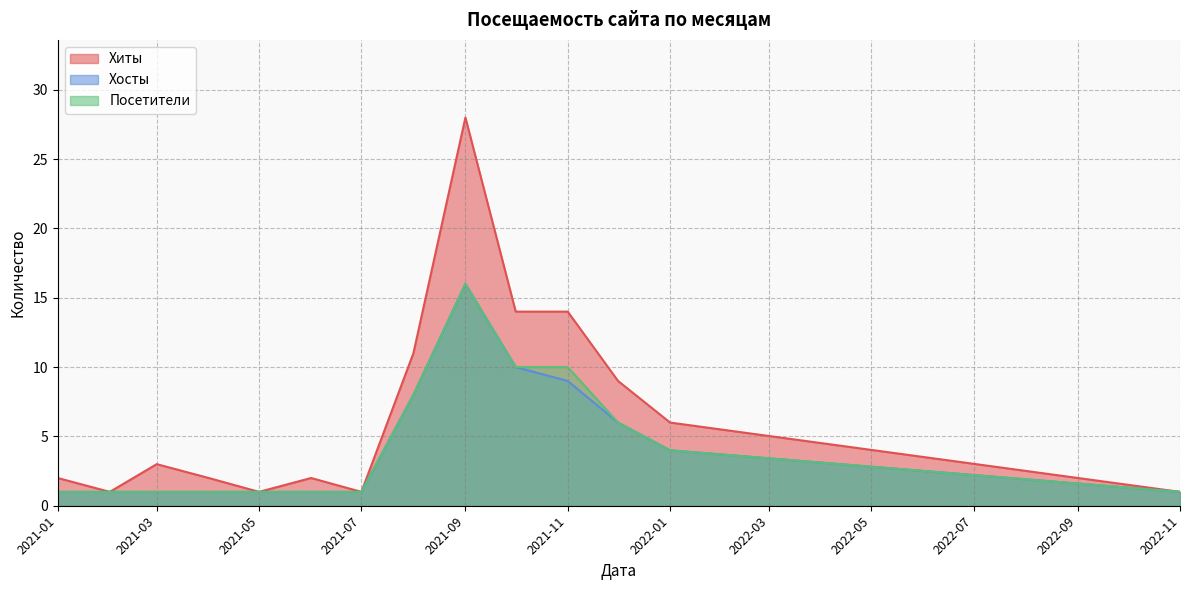

How many interior local peaks does the Хиты series have?

3